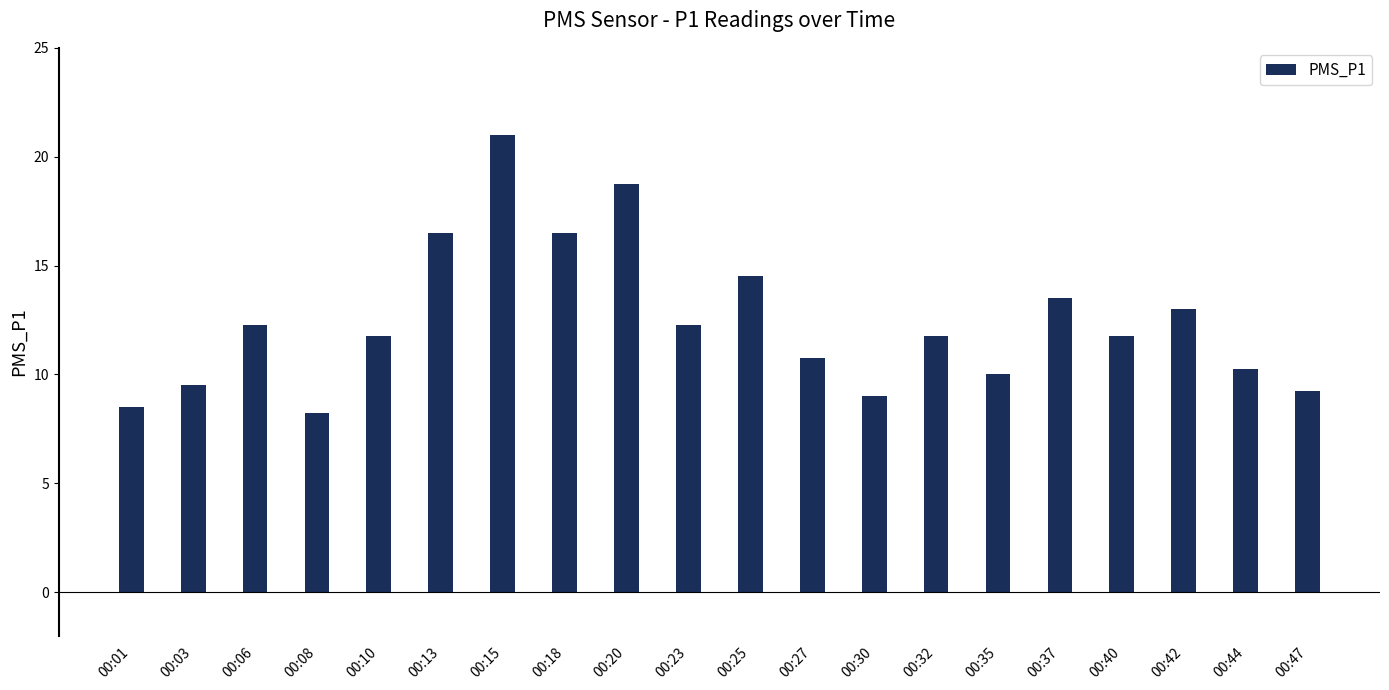

Count the number of data series in this chart.

1